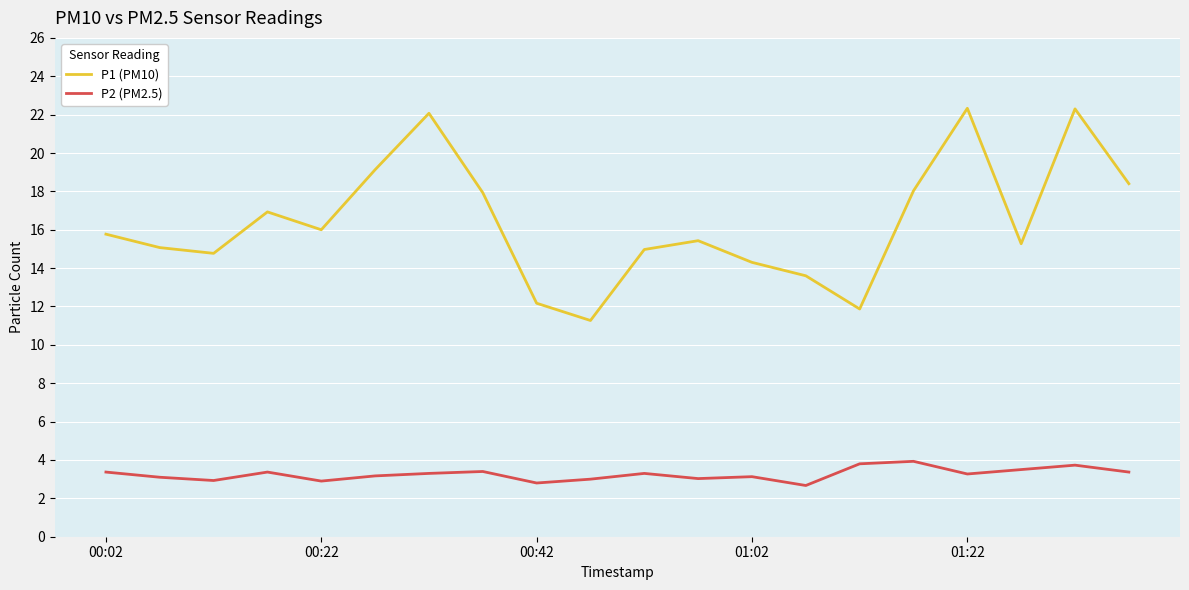

What is the difference between the maximum and minimum values in the P2 (PM2.5) series?

1.3